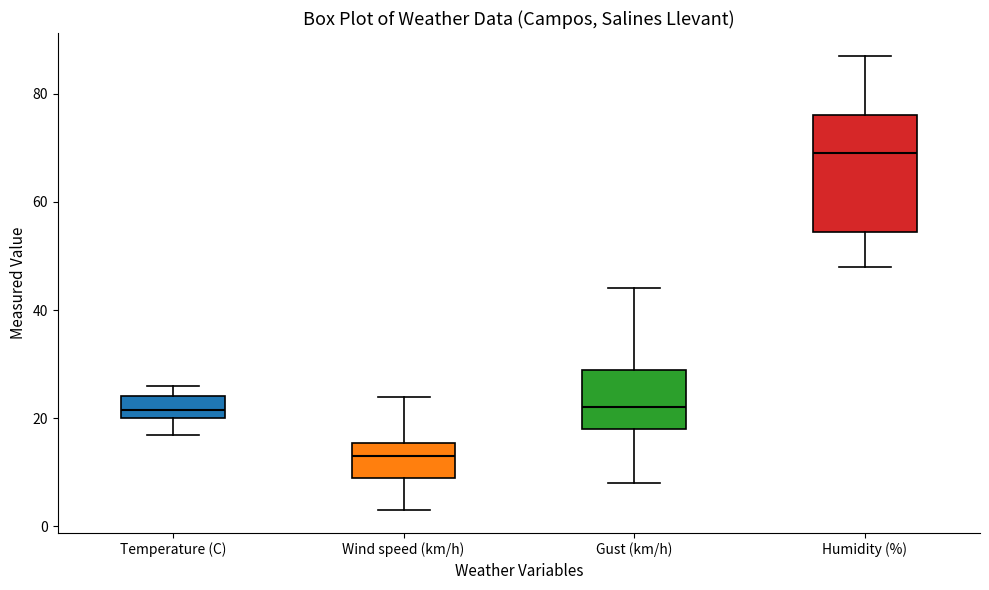

Which box is the tallest, from its lower edge to its upper edge?

Humidity (%)